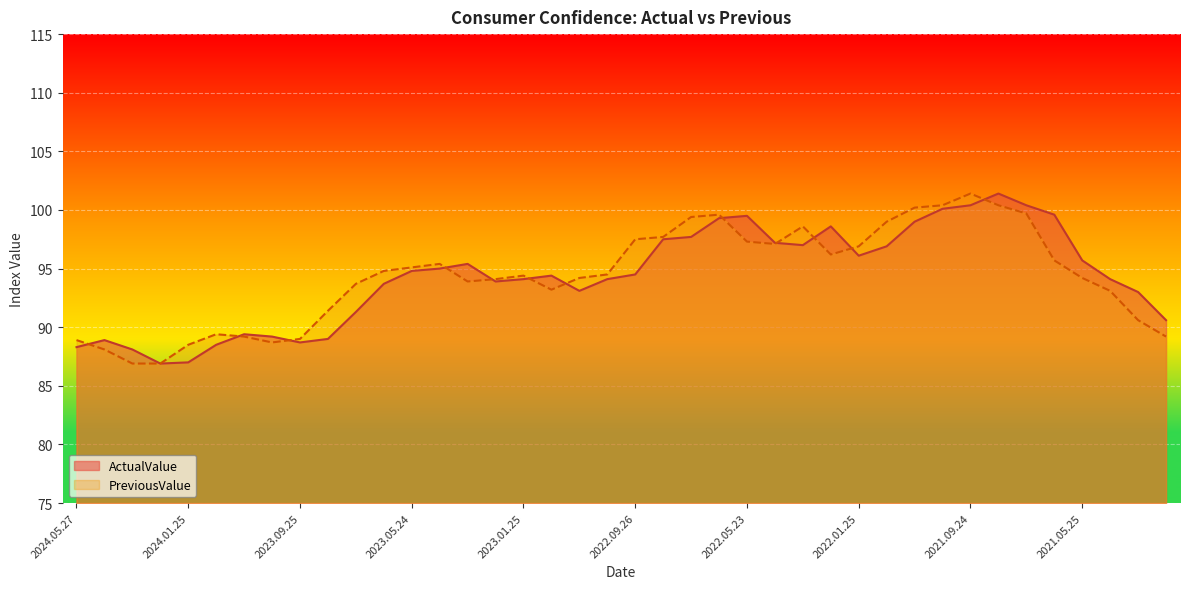

What is the label of the 39th point from the right?

2024.04.24